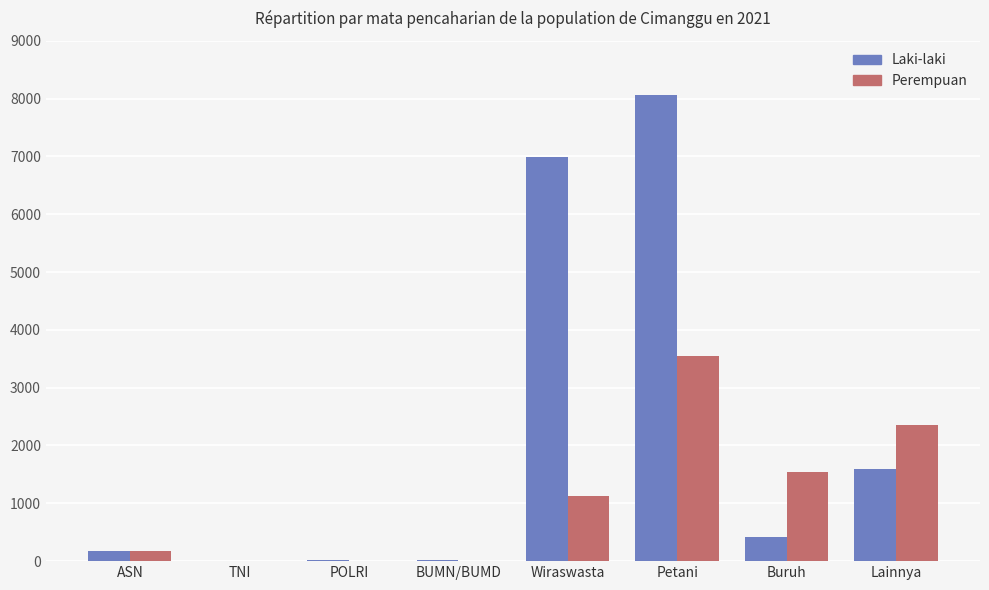

Which series has the largest total across all categories?

Laki-laki